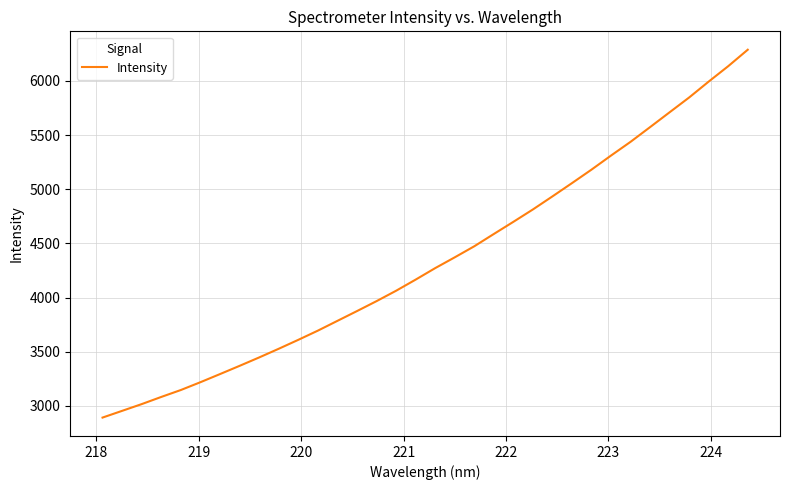

What is the difference between the maximum and minimum values?

3395.5